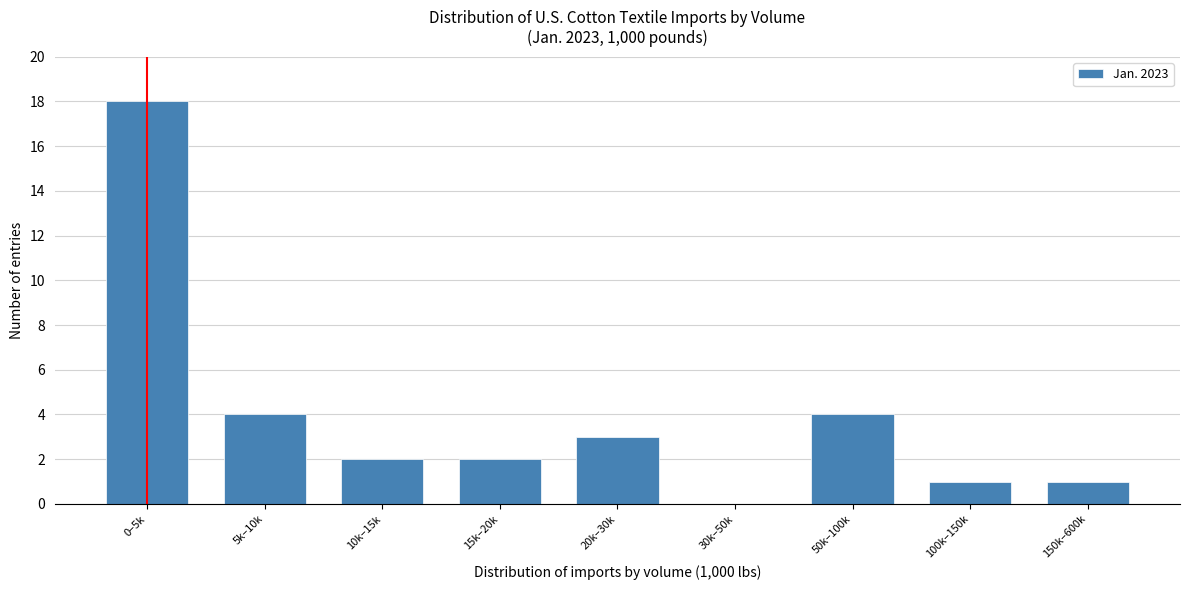

Reading left to right, list all the values displayed in this chart.

0–5k=18	5k–10k=4	10k–15k=2	15k–20k=2	20k–30k=3	30k–50k=0	50k–100k=4	100k–150k=1	150k–600k=1